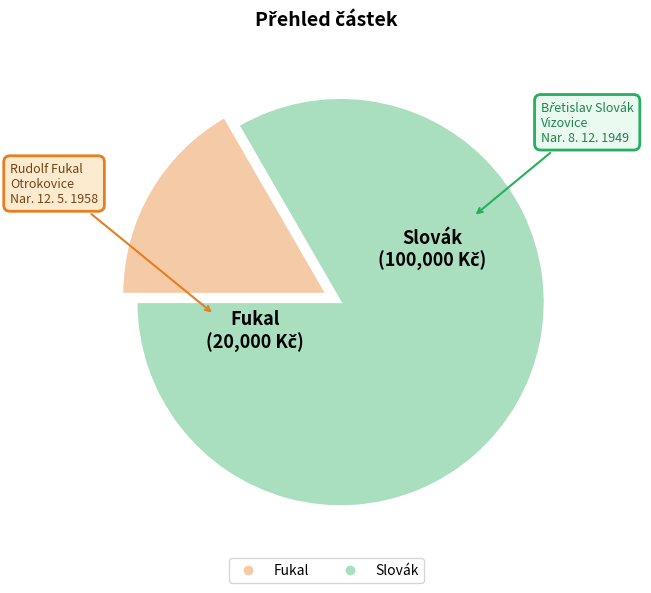

What is the smallest slice in the pie chart?

Fukal